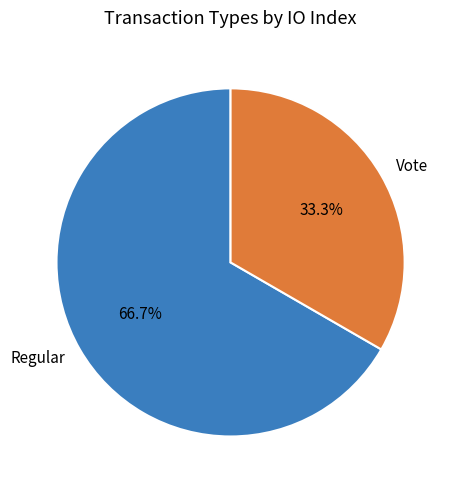

What percentage is the Vote slice, to the nearest percent?

33%